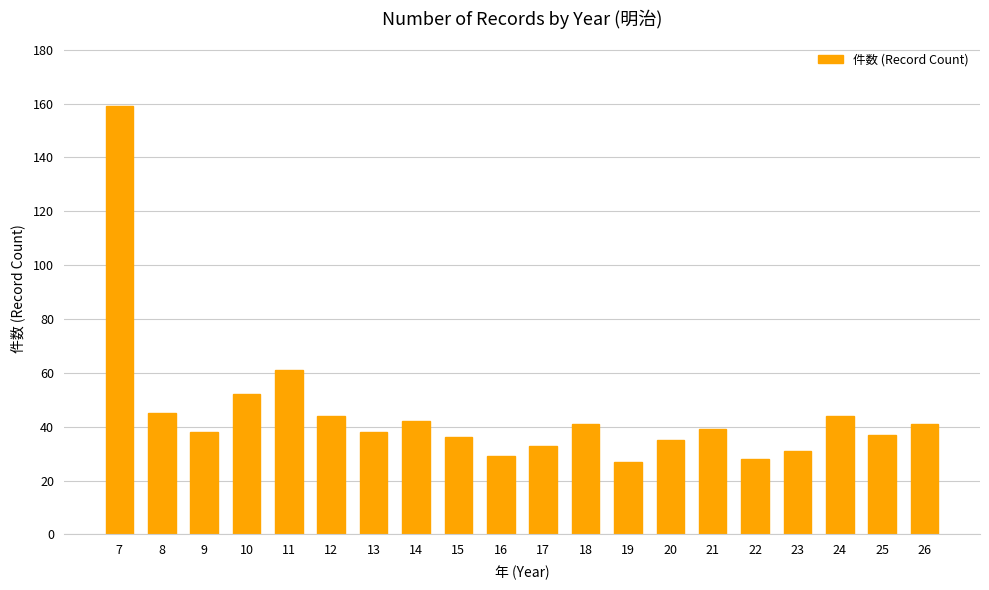

What is the change in value from 17 to 22?

-5